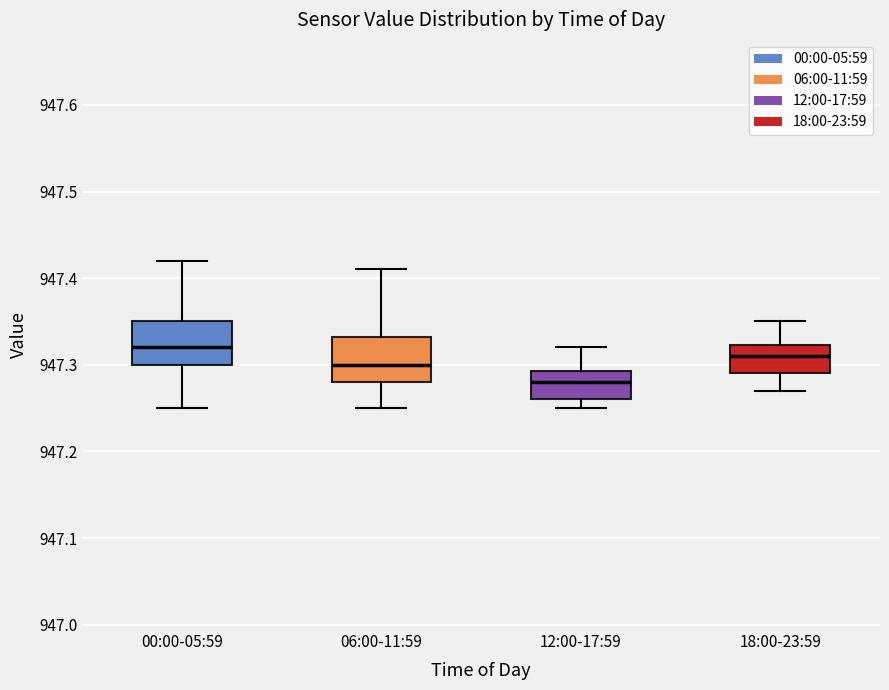

Reading left to right, read every box against the y-axis: the position of its median line, the range the box covers, and the ends of its whiskers. The values are not printed on the chart, so give them approximately, as read against the axis.

00:00-05:59: median 947.32, box 947.30 to 947.35, whiskers 947.25 to 947.42
06:00-11:59: median 947.30, box 947.28 to 947.33, whiskers 947.25 to 947.41
12:00-17:59: median 947.28, box 947.26 to 947.29, whiskers 947.25 to 947.32
18:00-23:59: median 947.31, box 947.29 to 947.32, whiskers 947.27 to 947.35